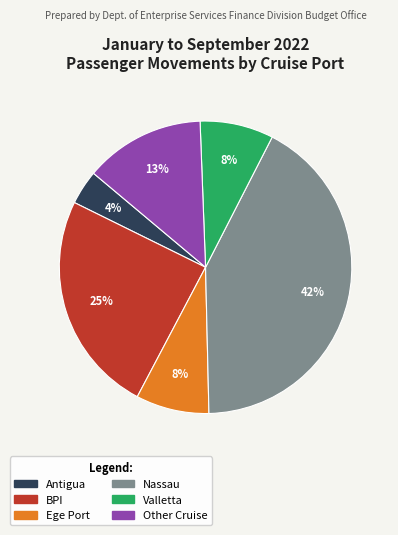

The BPI slice represents 13% of the pie. True or false?

False